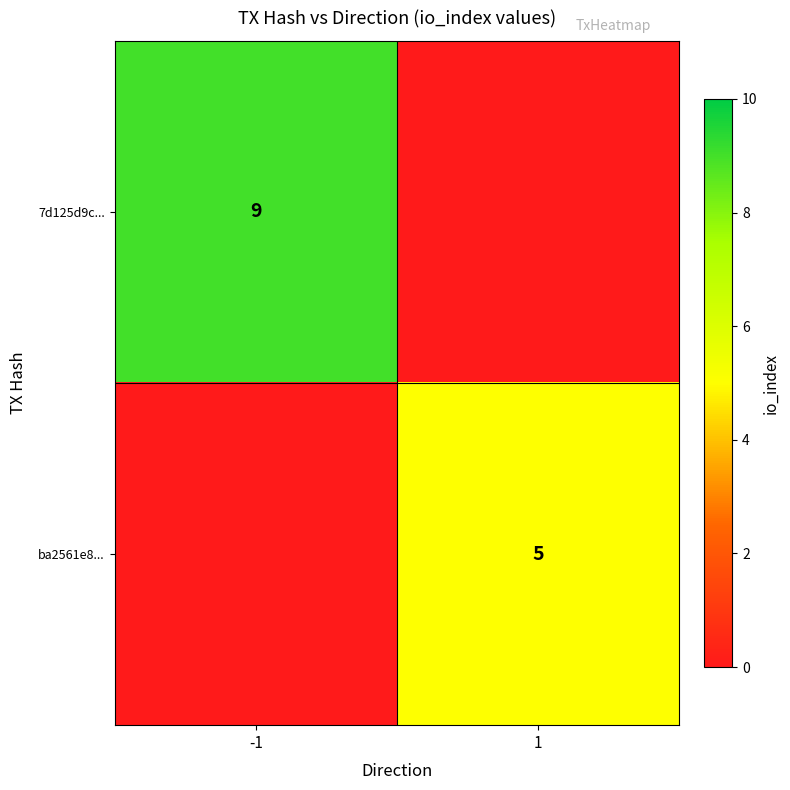

True or false: ba2561e8... has a value of 5 at 1.

True